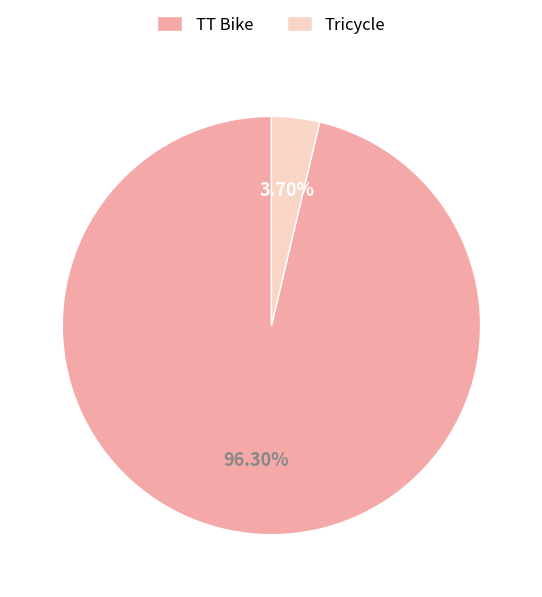

Do Tricycle and TT Bike together represent more than half of the pie?

Yes